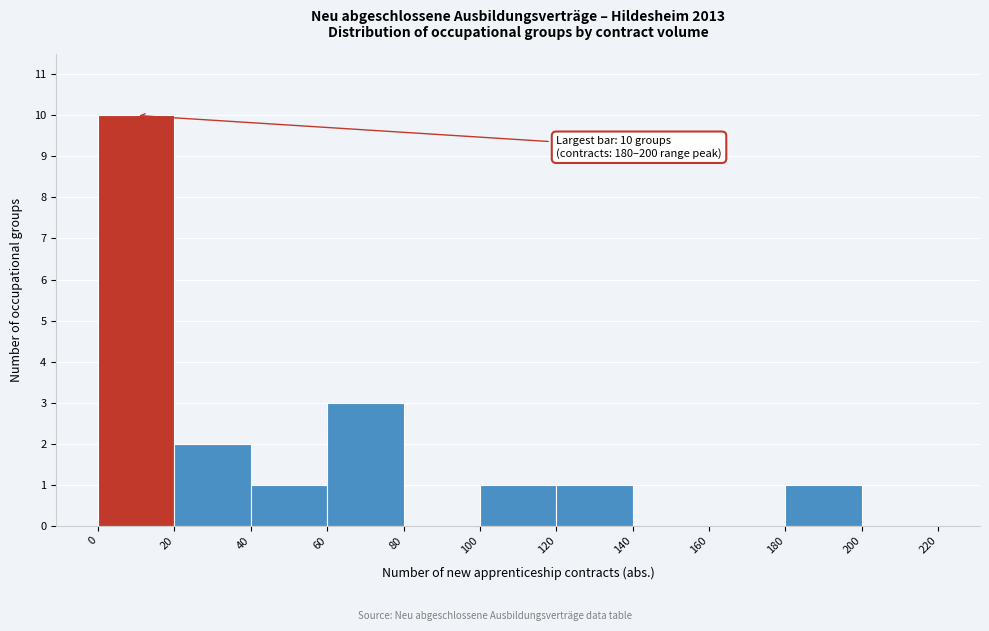

Which range on the x-axis has the tallest bar?

0 to 20